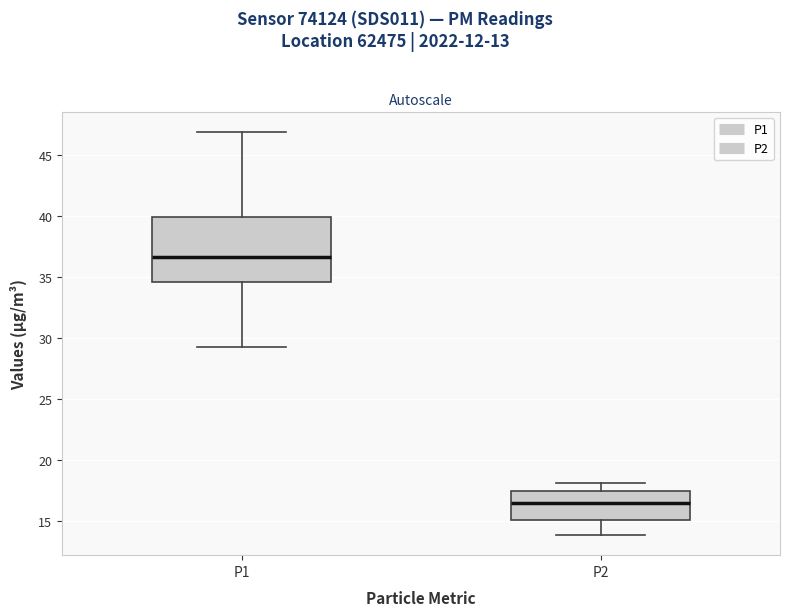

Which box is the tallest, from its lower edge to its upper edge?

P1